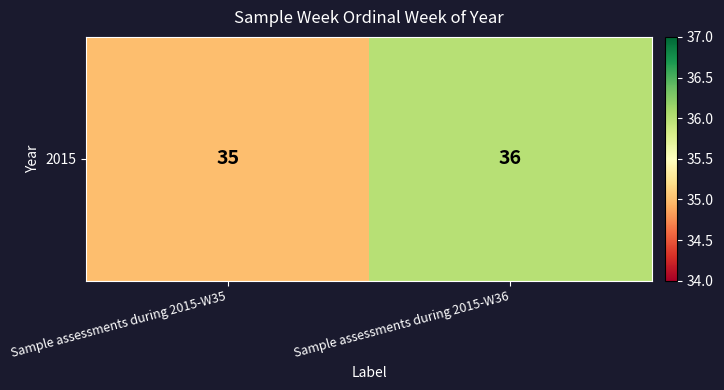

How many series are shown in this chart?

1